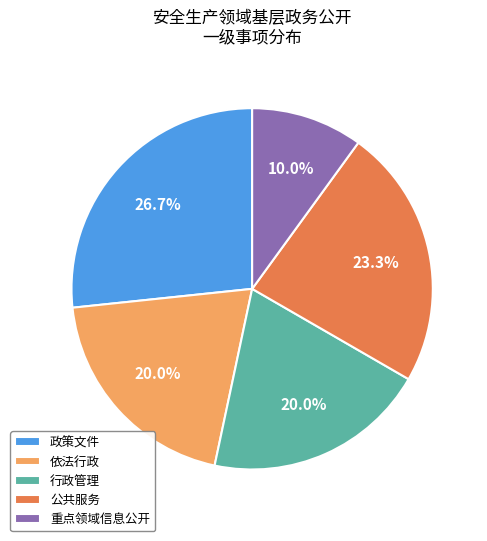

To the nearest percent, what is the difference between the 重点领域信息公开 and 依法行政 slice percentages?

10%